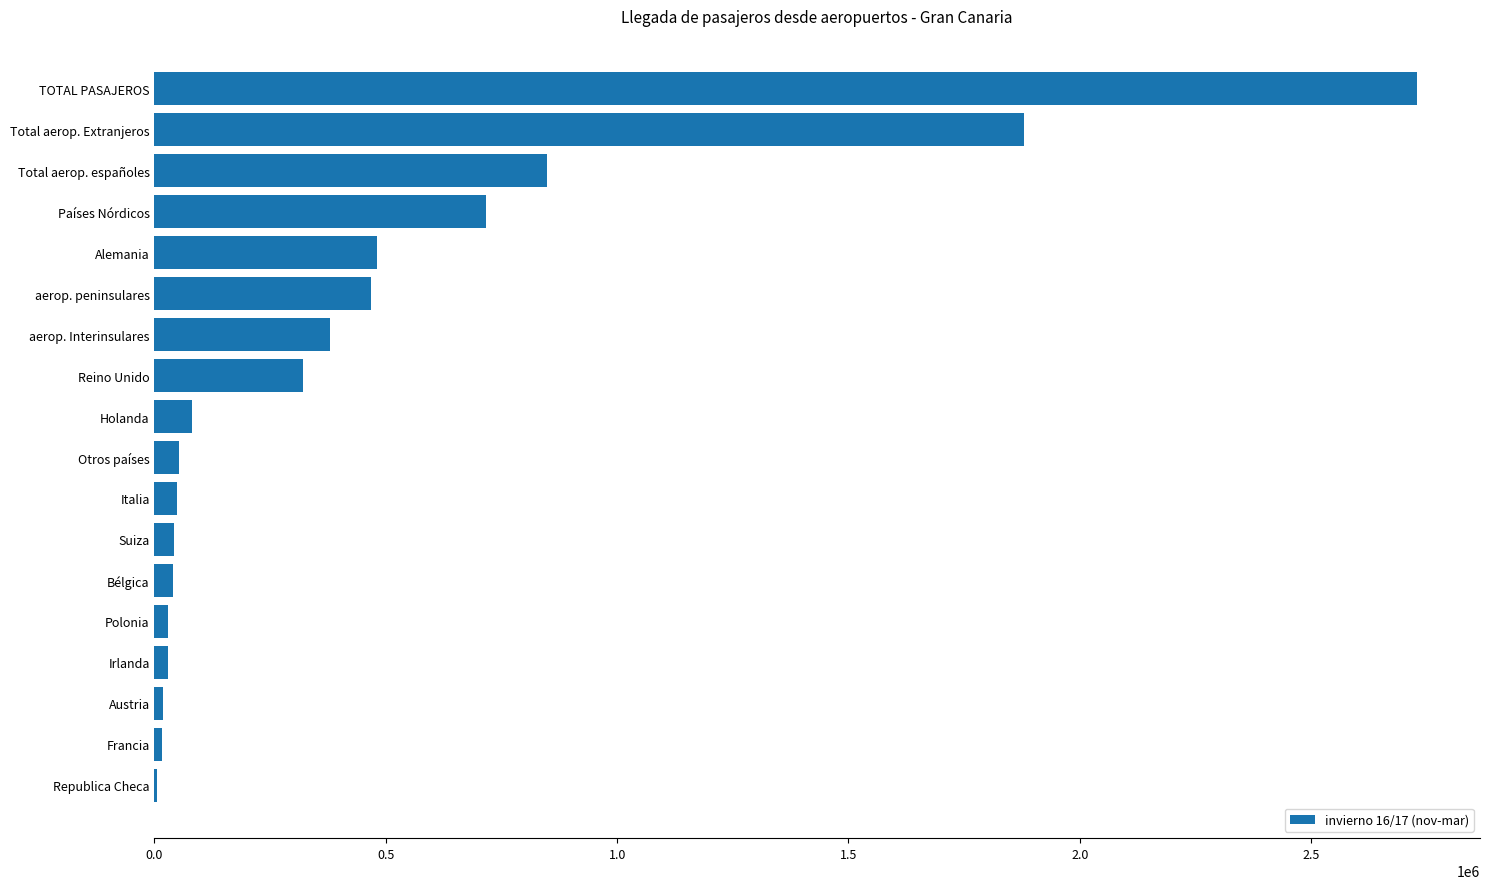

At which label is the value closest to 1366626?

Total aerop. Extranjeros